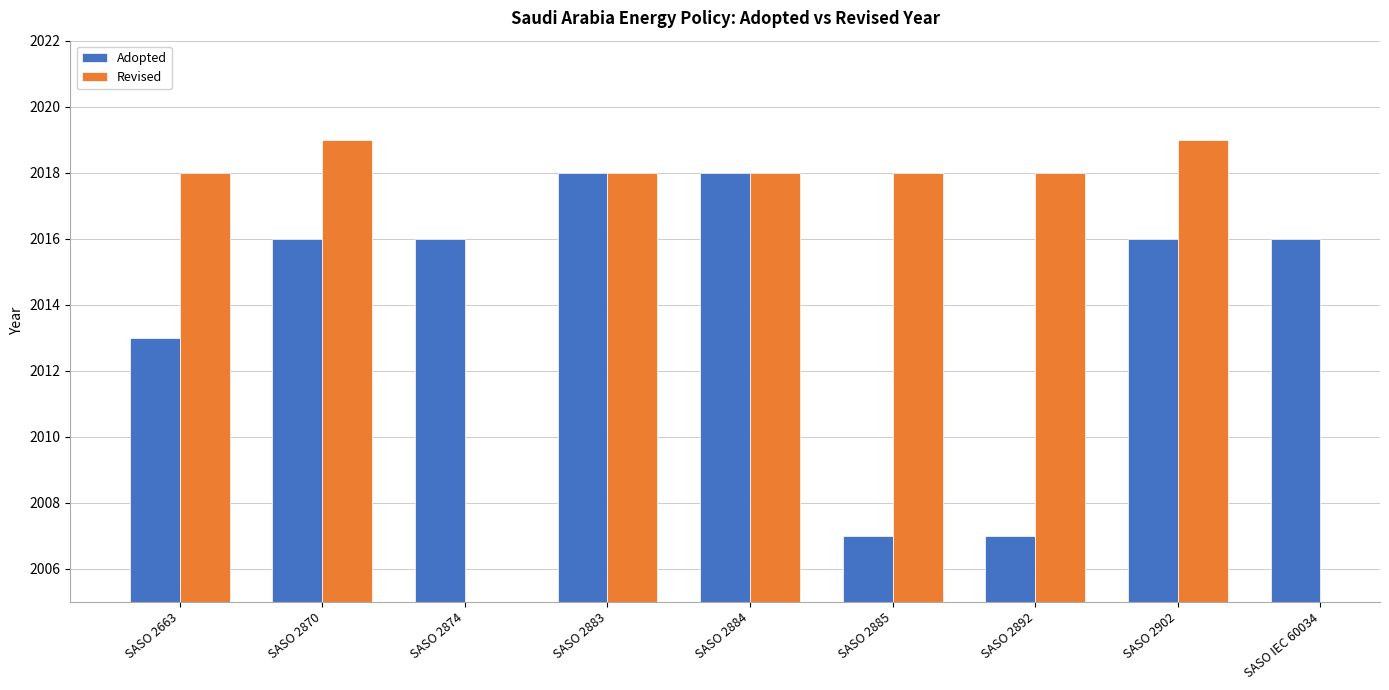

What is the total value across all series at SASO 2892?

4025.0